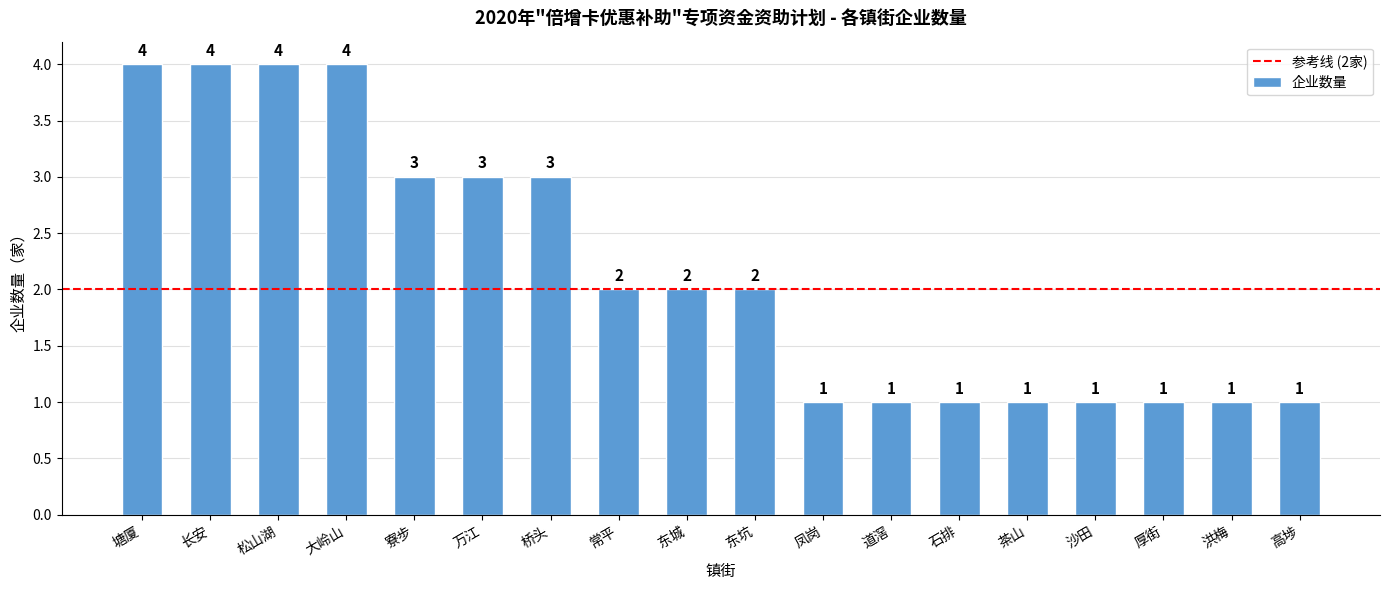

Is it true that the value at 凤岗 is 3?

False